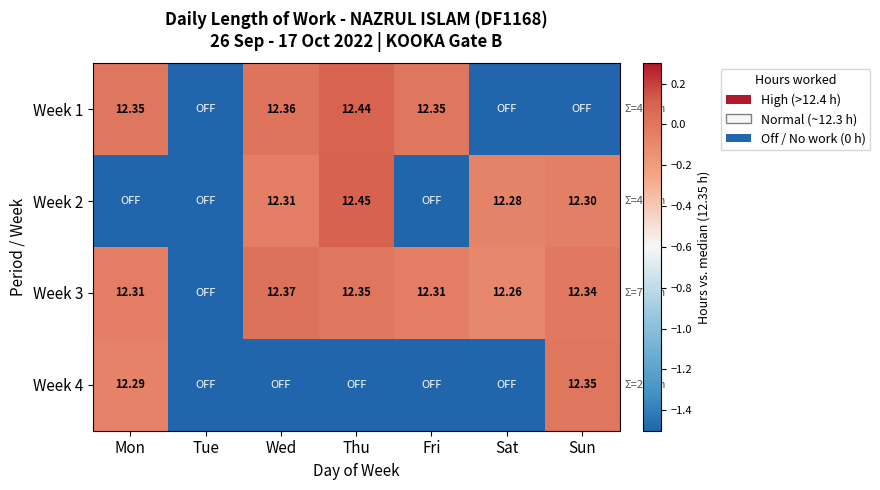

Is the value of Week 3 at Sat greater than the value of Week 2 at Wed?

No